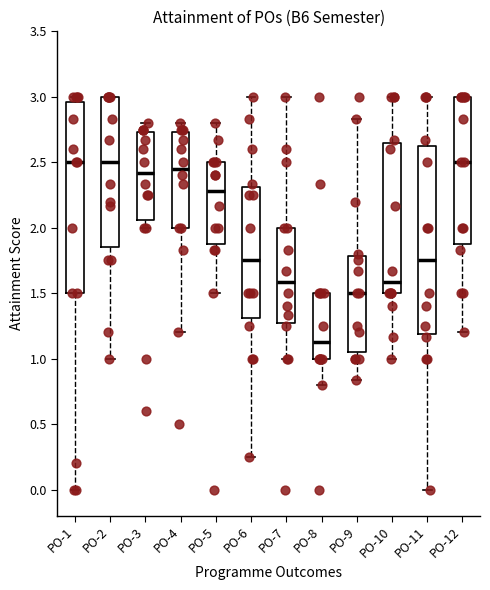

Where is the lower edge of the box for PO-10 on the y-axis? The values are not printed on the chart, so give them approximately, as read against the axis.

1.50